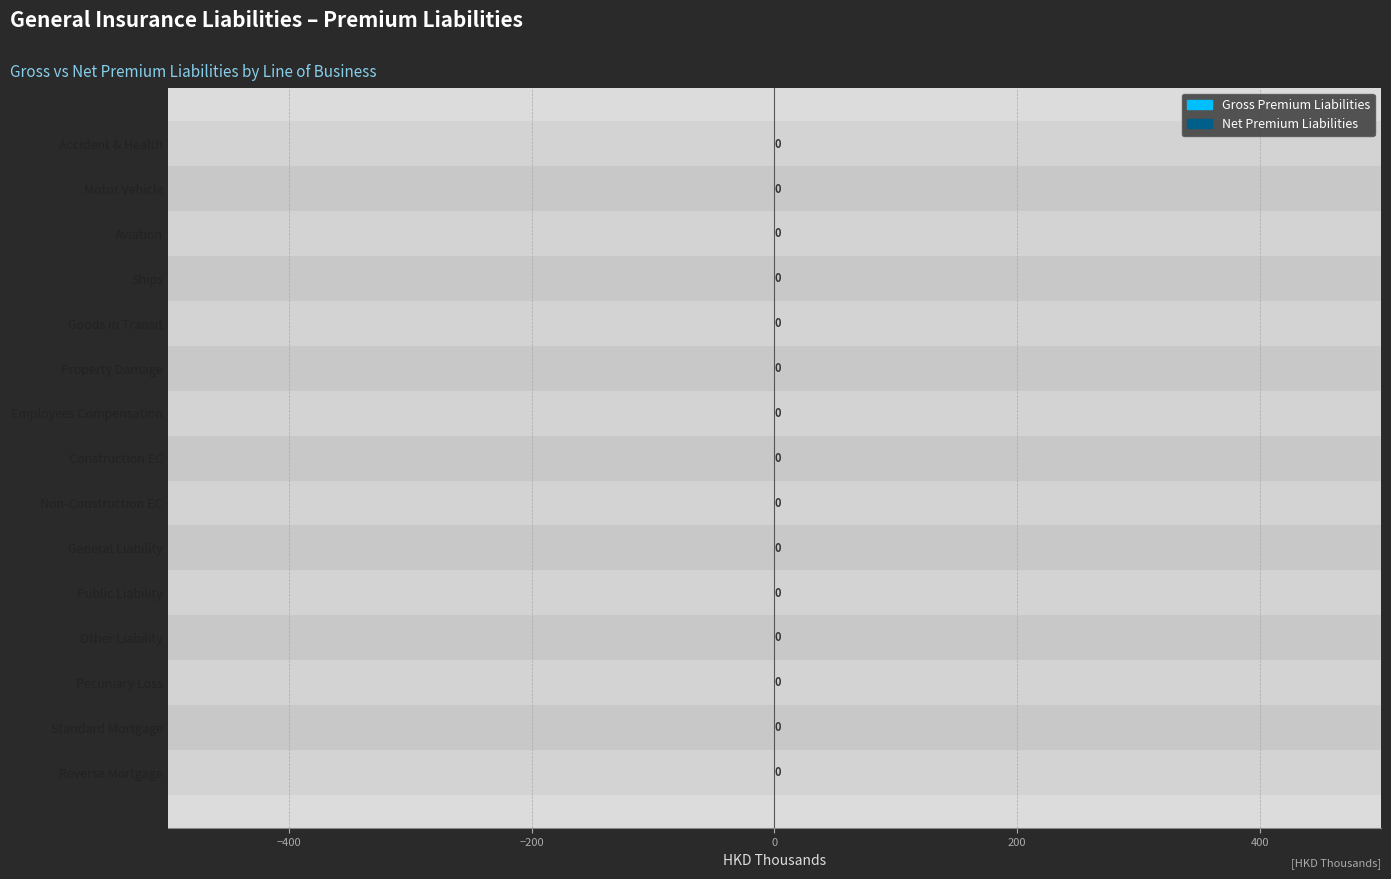

What is the value of the Net Premium Liabilities bar at the 14th from the left?

0.3